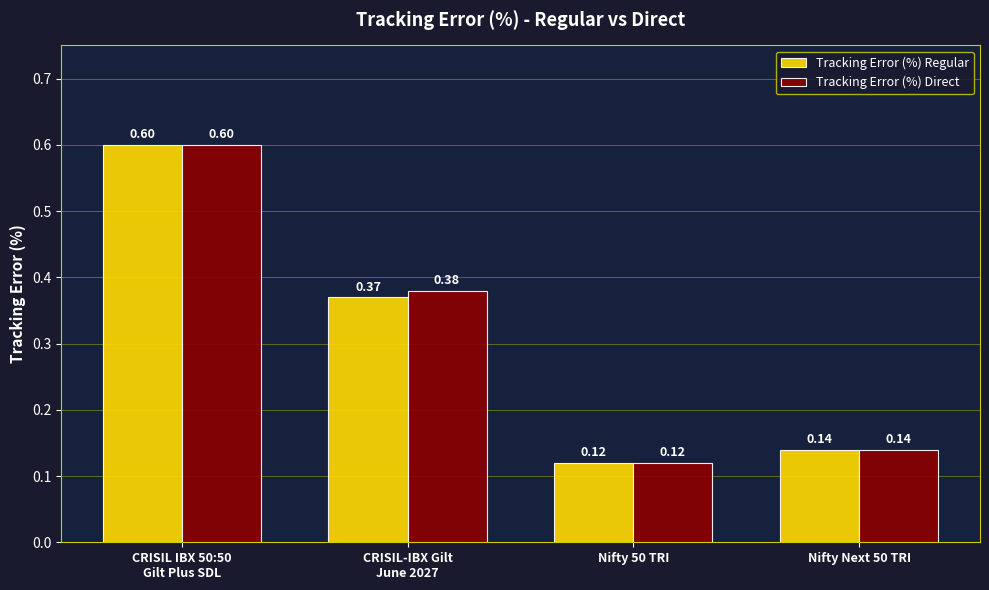

What is the average value of the Tracking Error (%) Direct series?

0.3